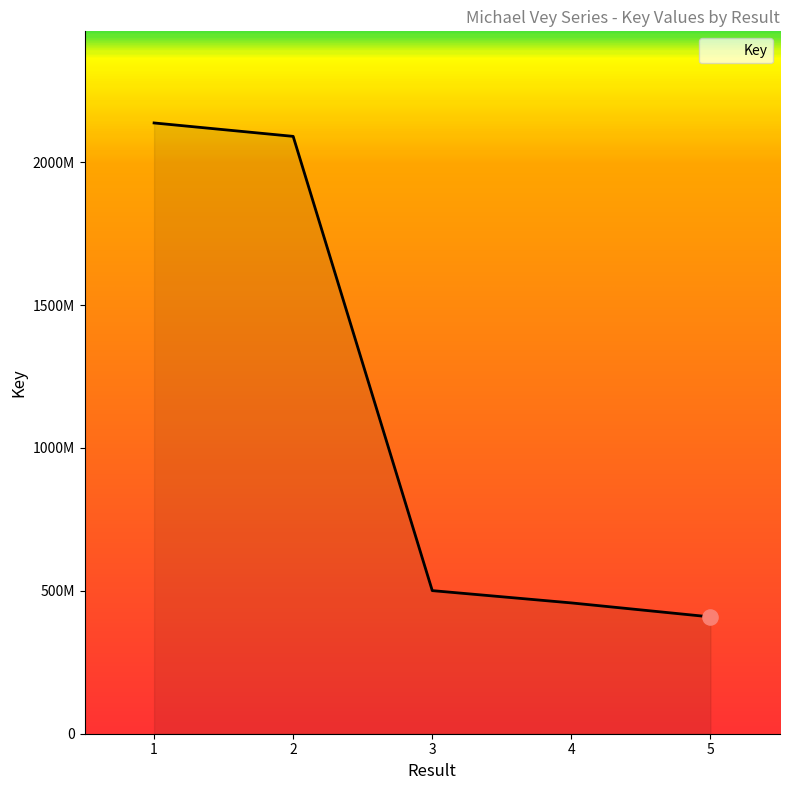

Does the chart have visible grid lines?

No